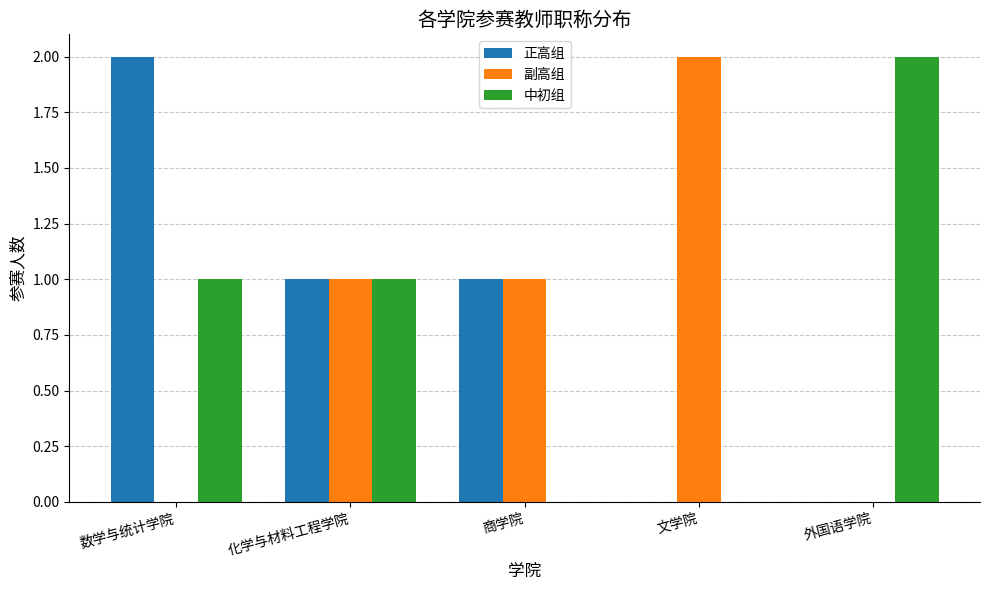

What is the sum of all 正高组 values?

4